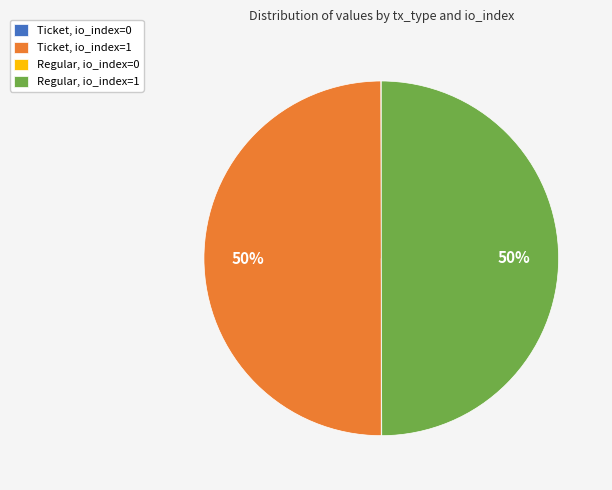

Combined, do Regular, io_index=1 and Ticket, io_index=1 account for over 50%?

Yes